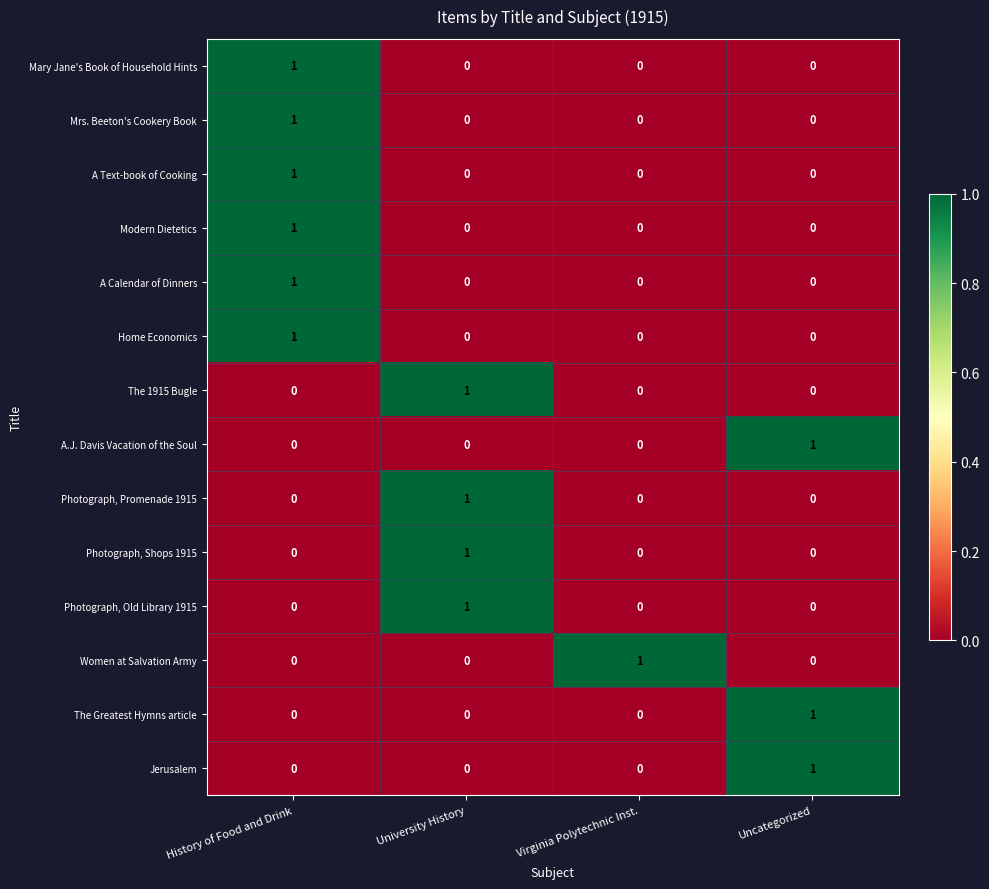

What is the difference between the highest and lowest values at Virginia Polytechnic Inst.?

1